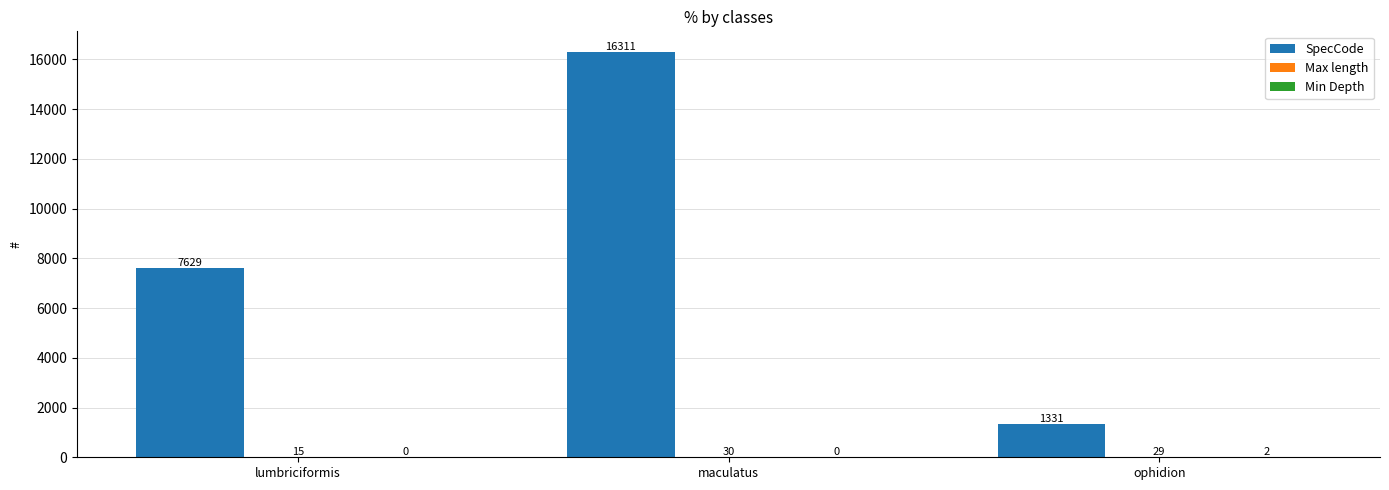

Which category has the highest value across all series?

maculatus